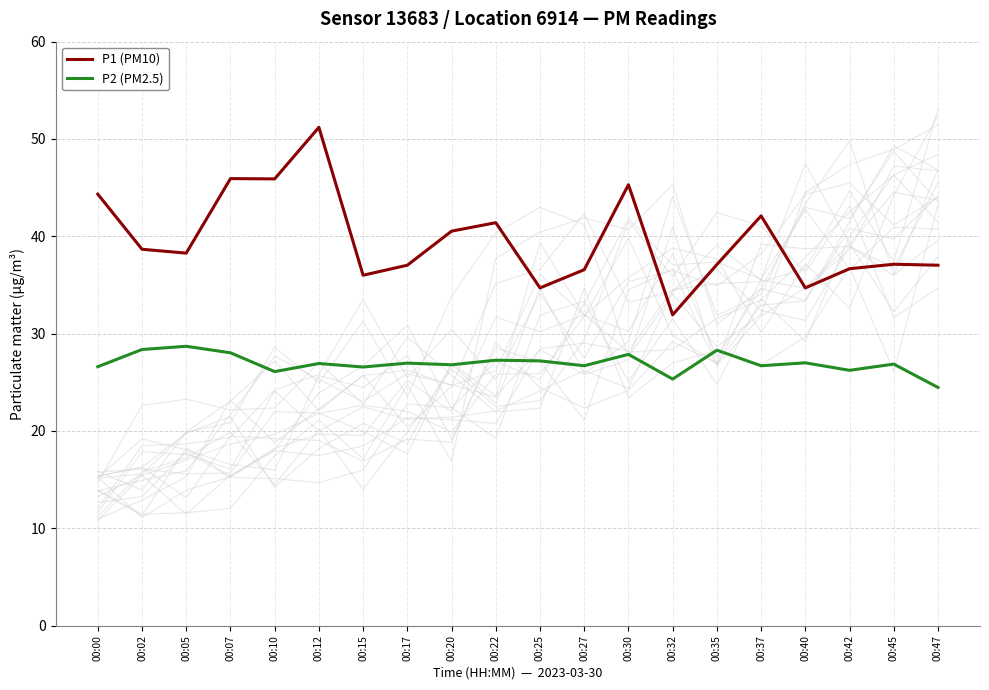

Reading left to right, list all the values displayed in this chart.

P1 (PM10): 00:00=44.3	00:02=38.7	00:05=38.3	00:07=45.9	00:10=45.9	00:12=51.2	00:15=36.0	00:17=37.0	00:20=40.5	00:22=41.4	00:25=34.7	00:27=36.6	00:30=45.3	00:32=31.9	00:35=37.1	00:37=42.1	00:40=34.7	00:42=36.7	00:45=37.1	00:47=37.0
P2 (PM2.5): 00:00=26.6	00:02=28.4	00:05=28.7	00:07=28.0	00:10=26.1	00:12=26.9	00:15=26.6	00:17=27.0	00:20=26.8	00:22=27.3	00:25=27.2	00:27=26.7	00:30=27.9	00:32=25.3	00:35=28.3	00:37=26.7	00:40=27.0	00:42=26.2	00:45=26.9	00:47=24.5